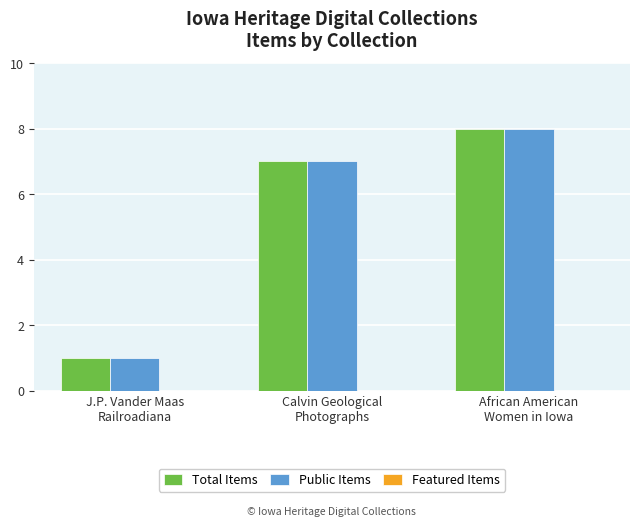

The value of Total Items at African American
Women in Iowa is 14. True or false?

False